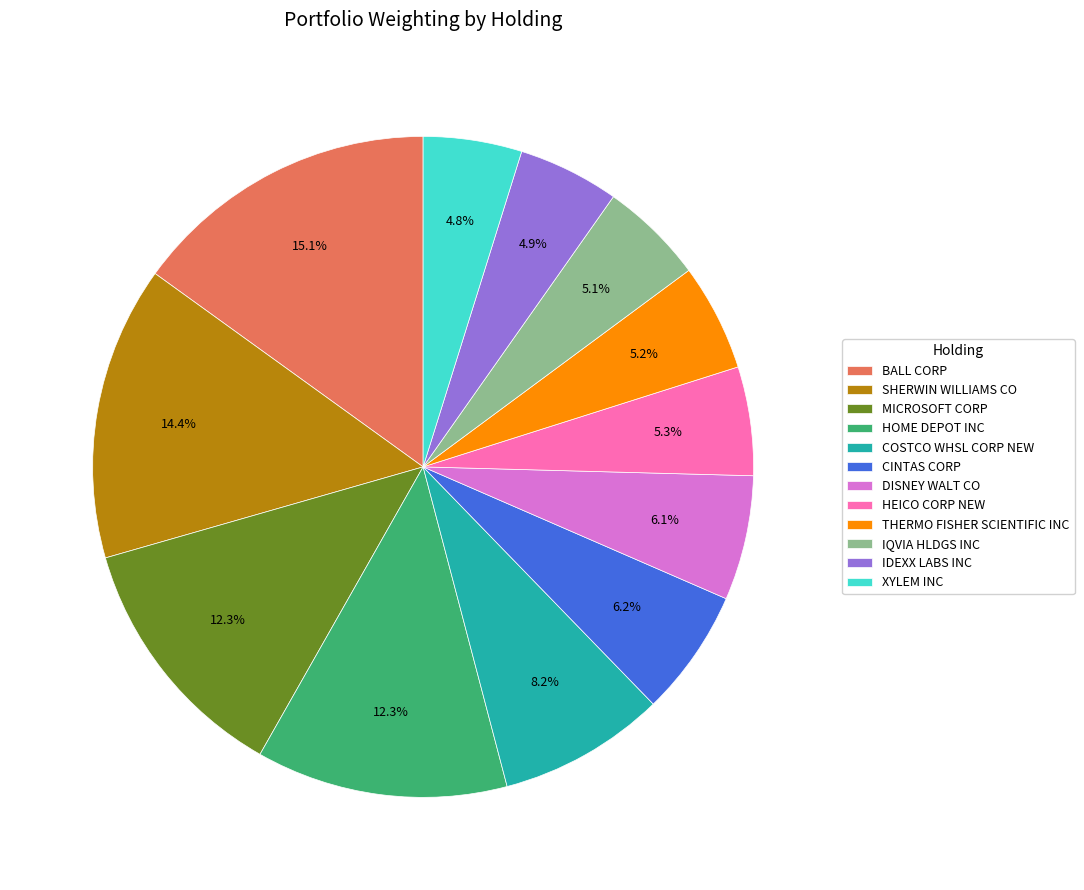

Is the sum of DISNEY WALT CO and IQVIA HLDGS INC greater than half?

No